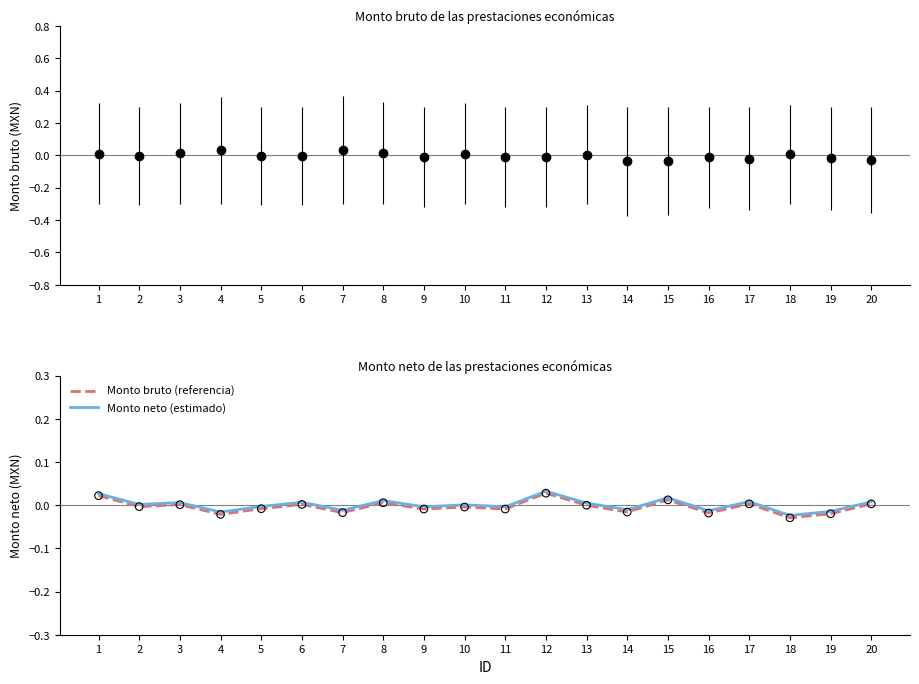

Is the value of Monto bruto (referencia) at 13 greater than the value of Monto neto (estimado) at 7?

Yes